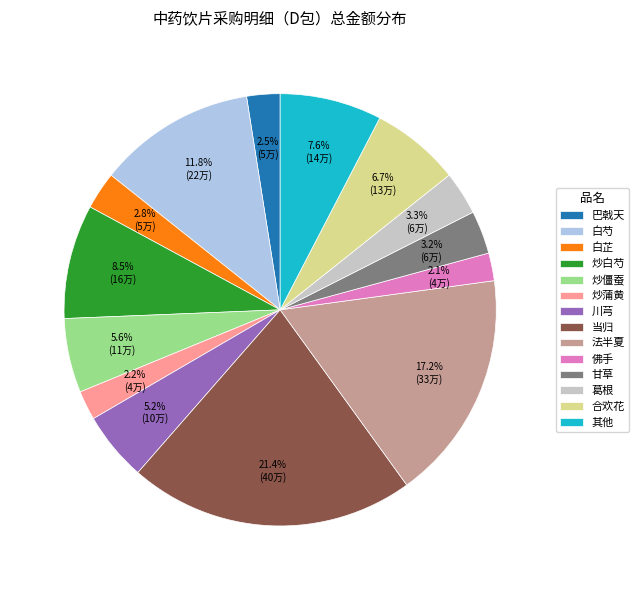

Which category has the biggest portion of the pie?

当归